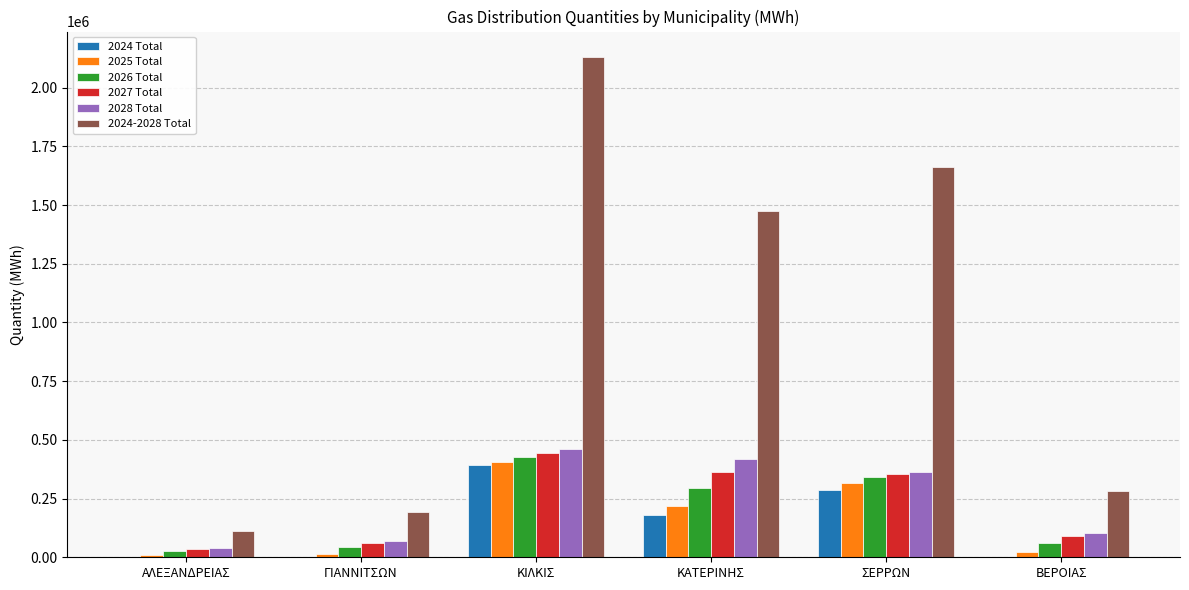

At which category is the sum across all series the highest?

ΚΙΛΚΙΣ